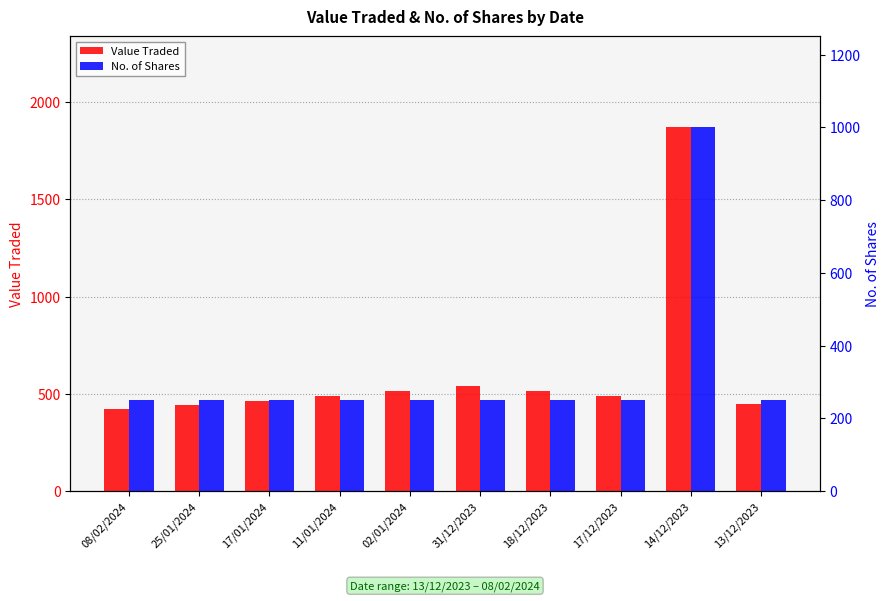

What is the label of the 5th bar from the left?

02/01/2024